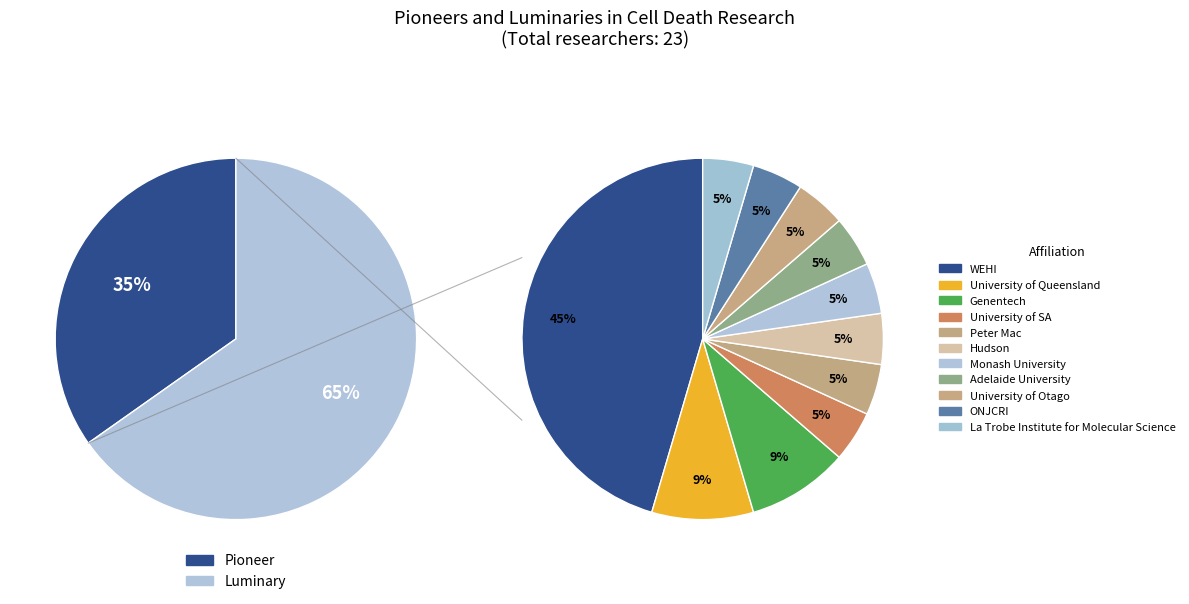

How much of the chart is everything except Pioneer?

65.2%